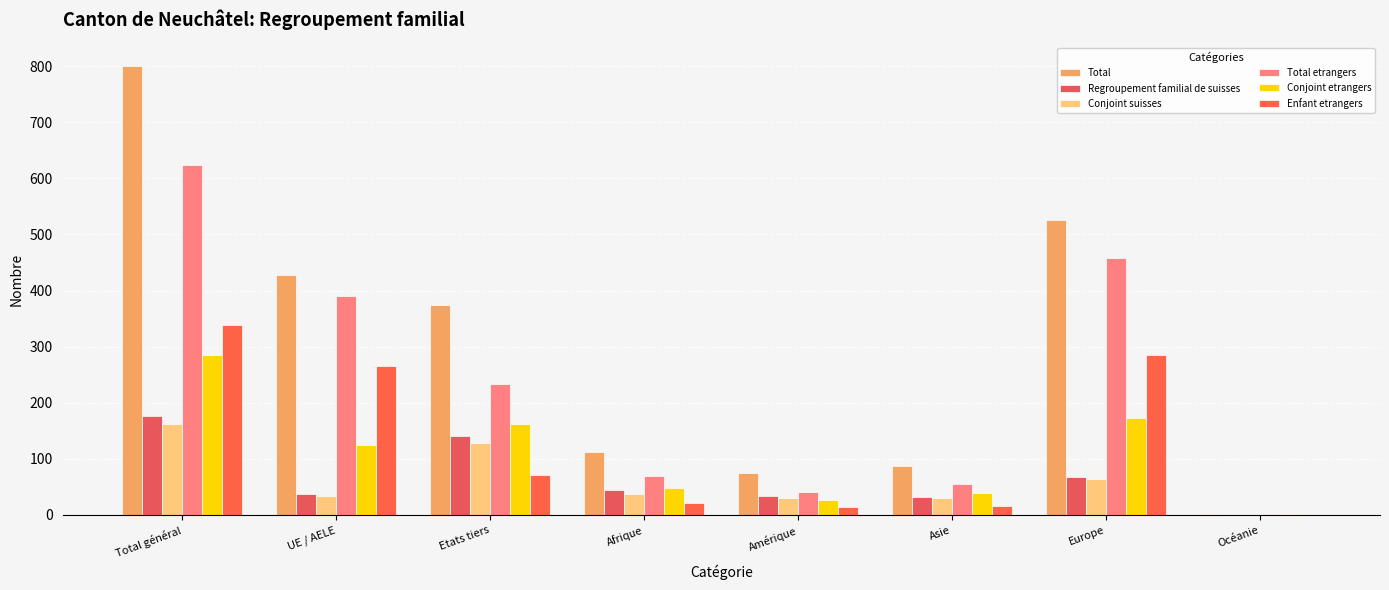

True or false: Regroupement familial de suisses has a value of 7 at Asie.

False